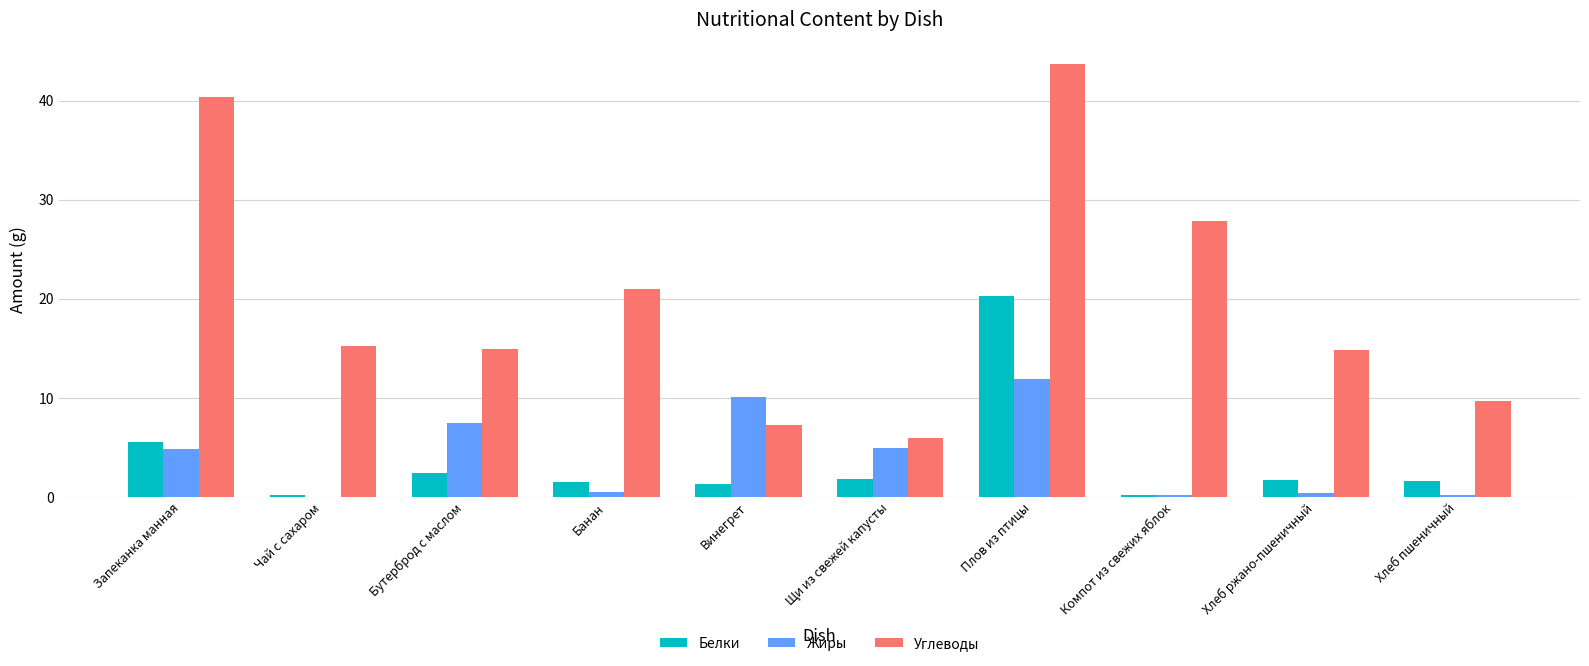

Which series has the largest range (max minus min)?

Углеводы